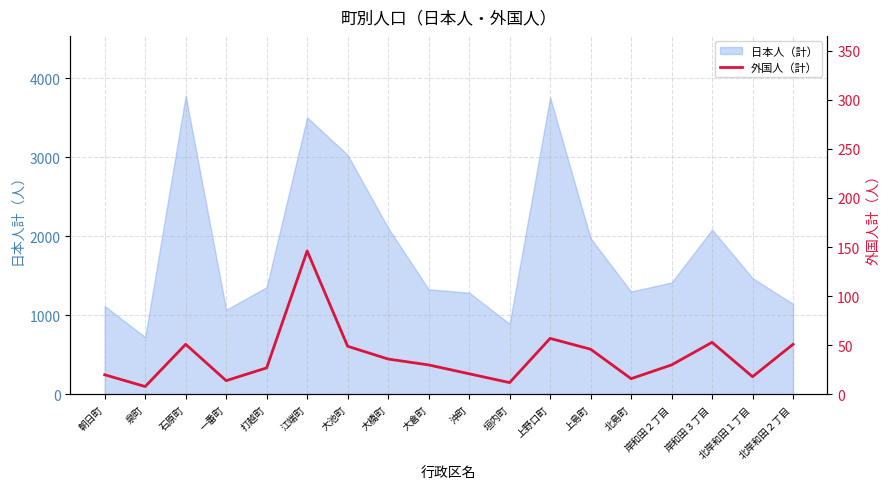

How many lines are shown in the chart?

1